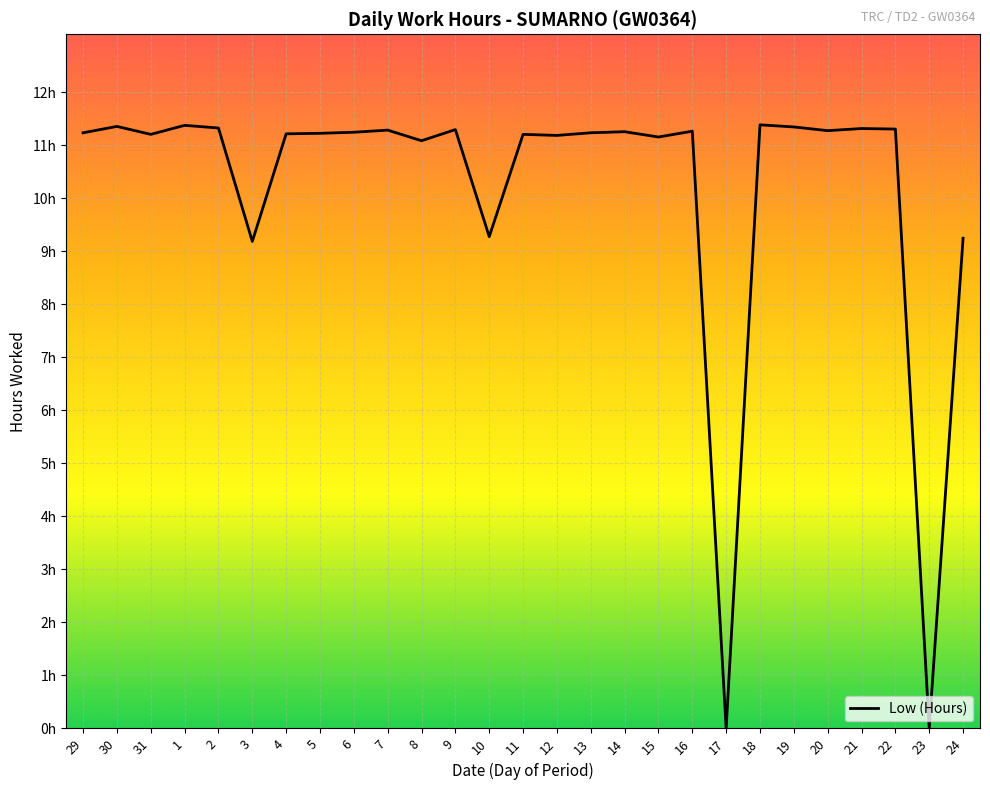

Read the value at 12.

11.2